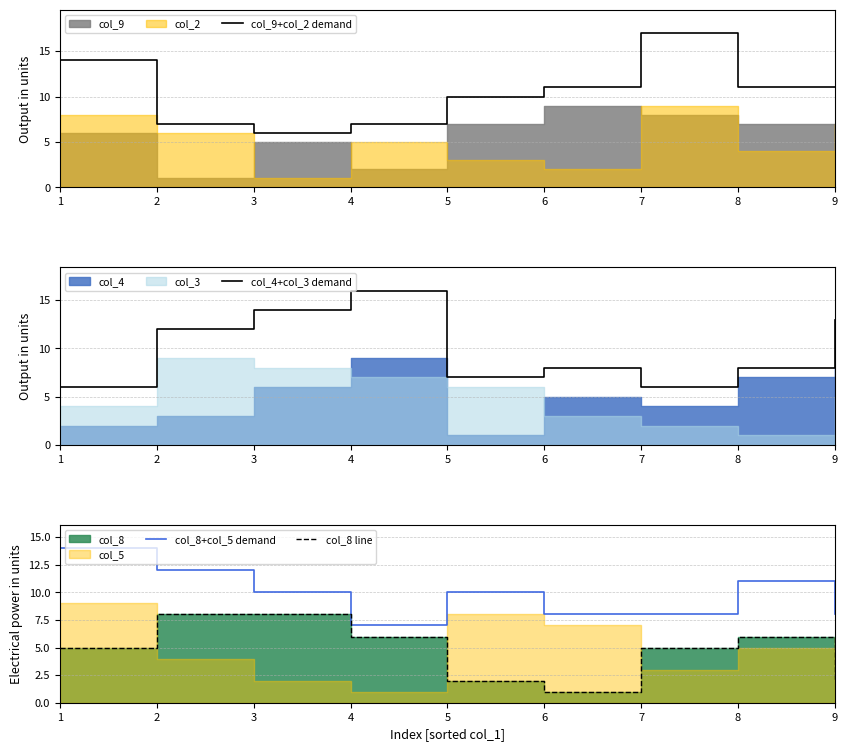

What is the difference between the col_8 line values at 3 and 9?

6